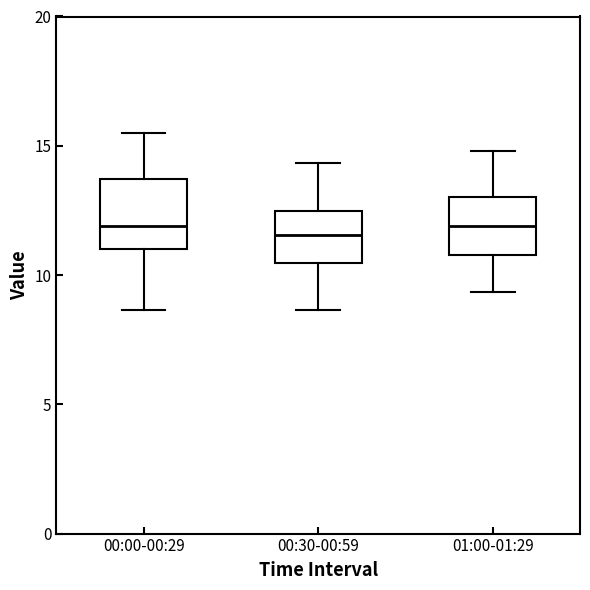

Reading left to right, read every box against the y-axis: the position of its median line, the range the box covers, and the ends of its whiskers. The values are not printed on the chart, so give them approximately, as read against the axis.

00:00-00:29: median 12.0, box 11.0 to 13.5, whiskers 8.5 to 15.5
00:30-00:59: median 11.5, box 10.5 to 12.5, whiskers 8.5 to 14.5
01:00-01:29: median 12.0, box 11.0 to 13.0, whiskers 9.5 to 15.0